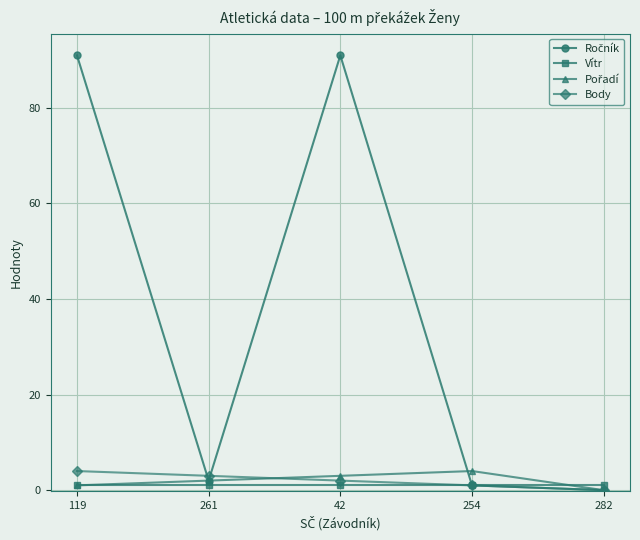

The Body series shows 4 at 119. True or false?

True